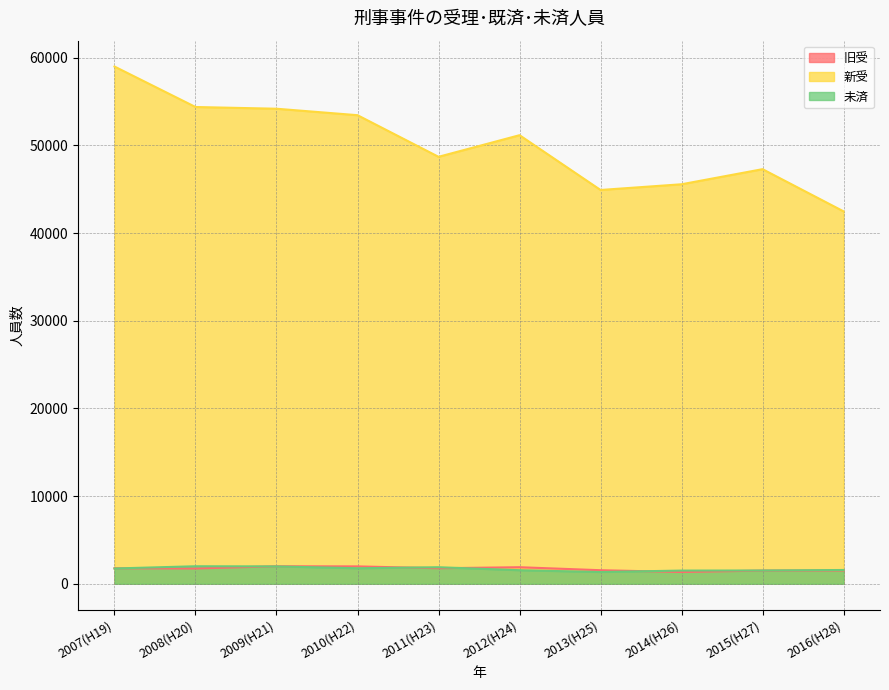

Is the value of 新受 at 2008(H20) greater than the value of 旧受 at 2015(H27)?

Yes